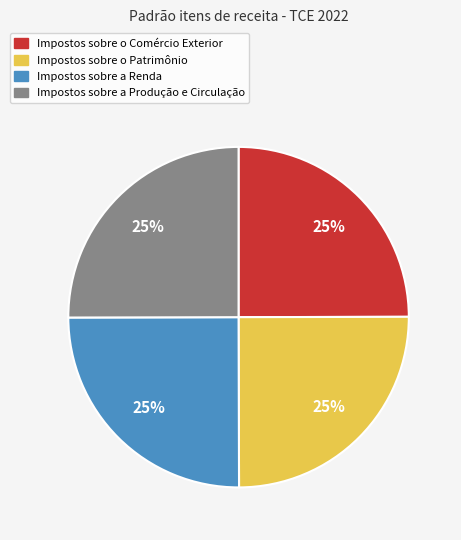

Is there a majority slice in this chart?

No